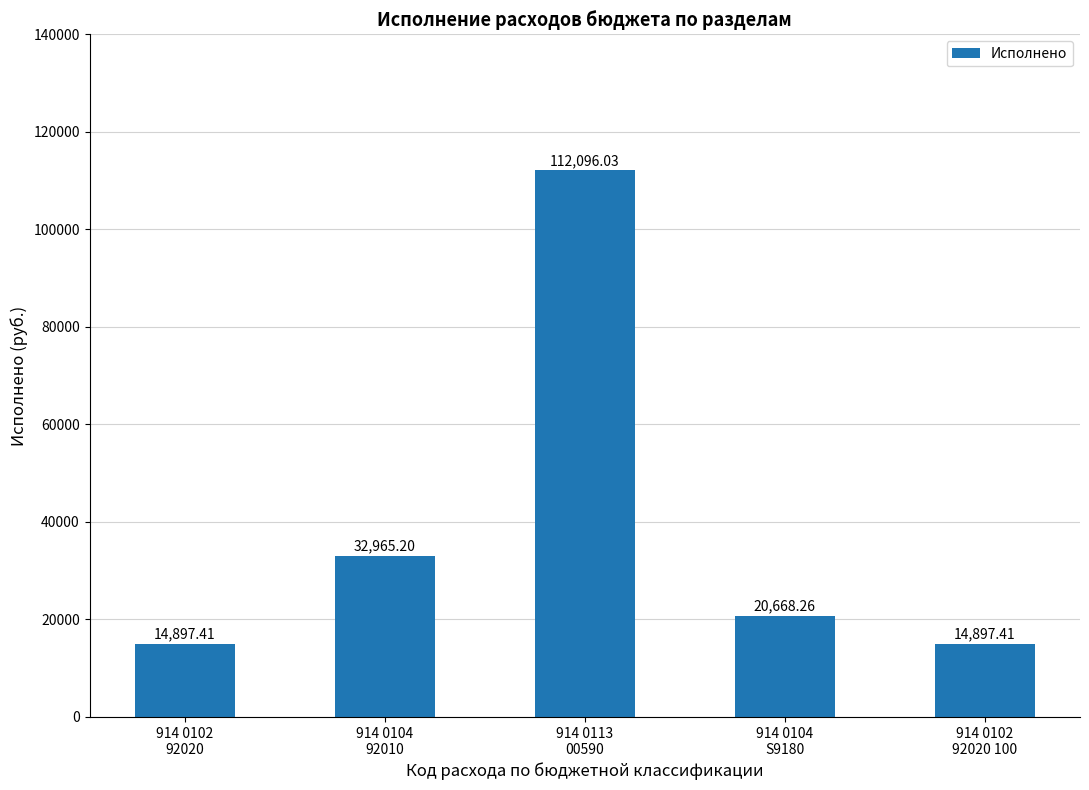

What is the label of the 3rd bar from the right?

914 0113
00590